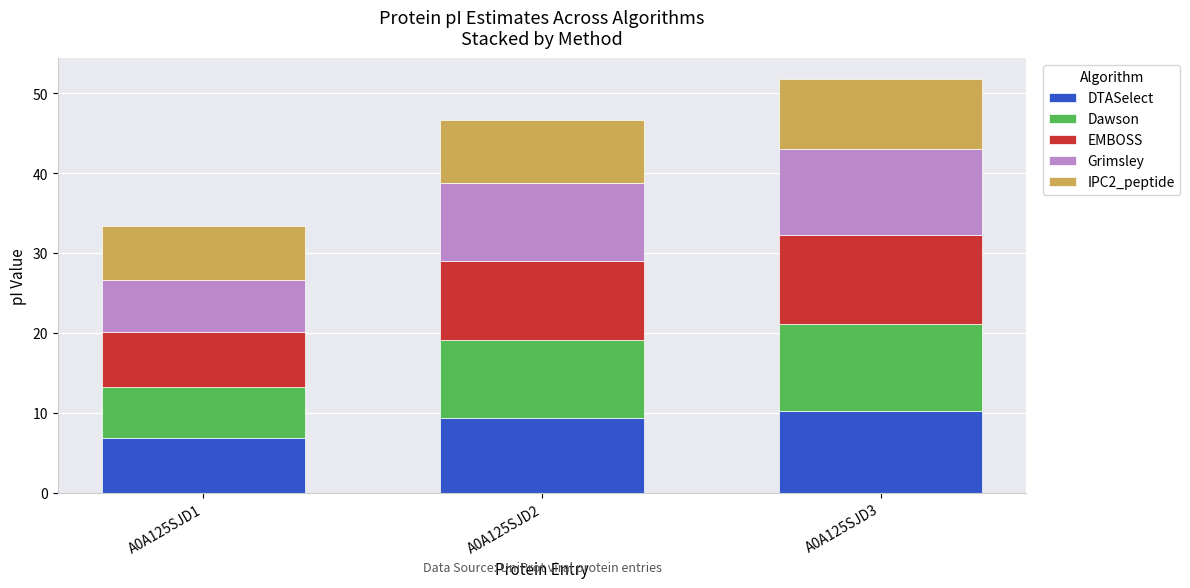

Which category has the lowest value in the DTASelect series?

A0A125SJD1